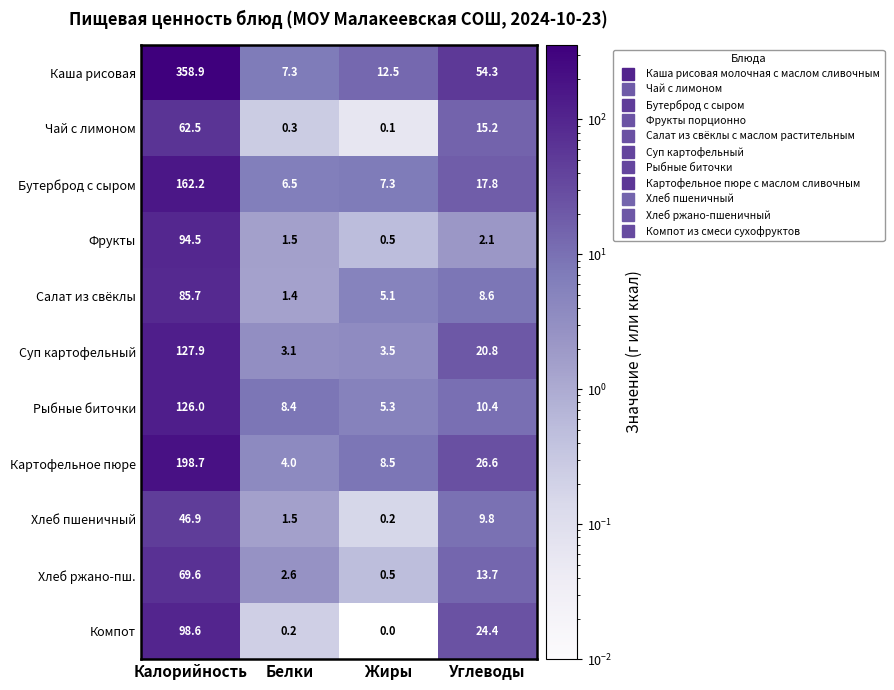

What is the total value across all series at Белки?

36.8